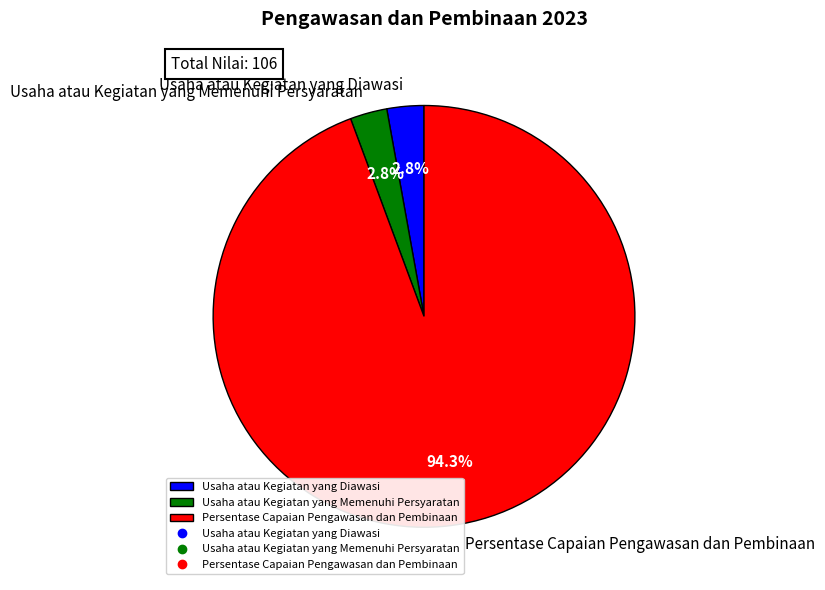

Between Usaha atau Kegiatan yang Diawasi and Persentase Capaian Pengawasan dan Pembinaan, which is larger?

Persentase Capaian Pengawasan dan Pembinaan